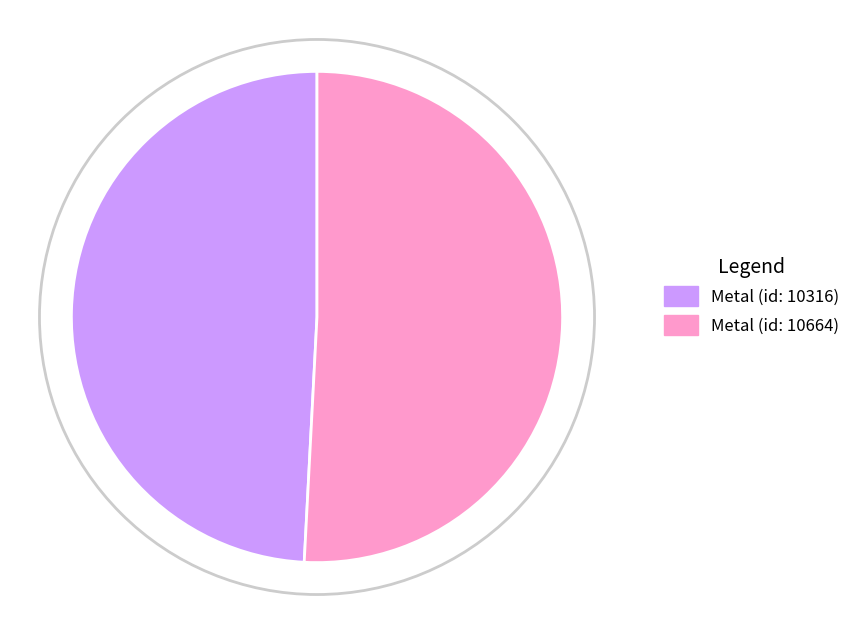

Which slice represents more than half of the pie?

Metal (id: 10664)